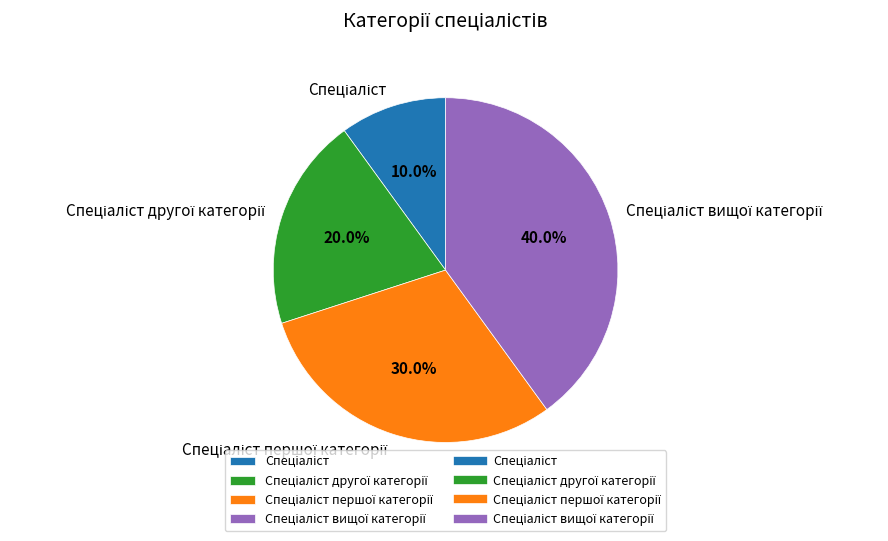

To the nearest percent, what is the difference between the largest and smallest slice percentages?

30%